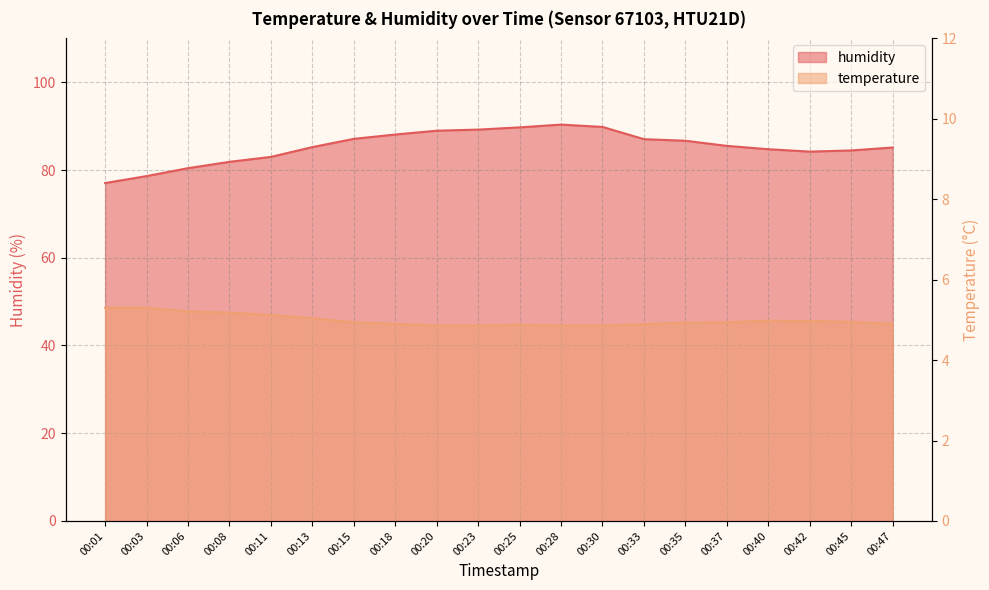

At which category does temperature reach its first local peak?

00:25